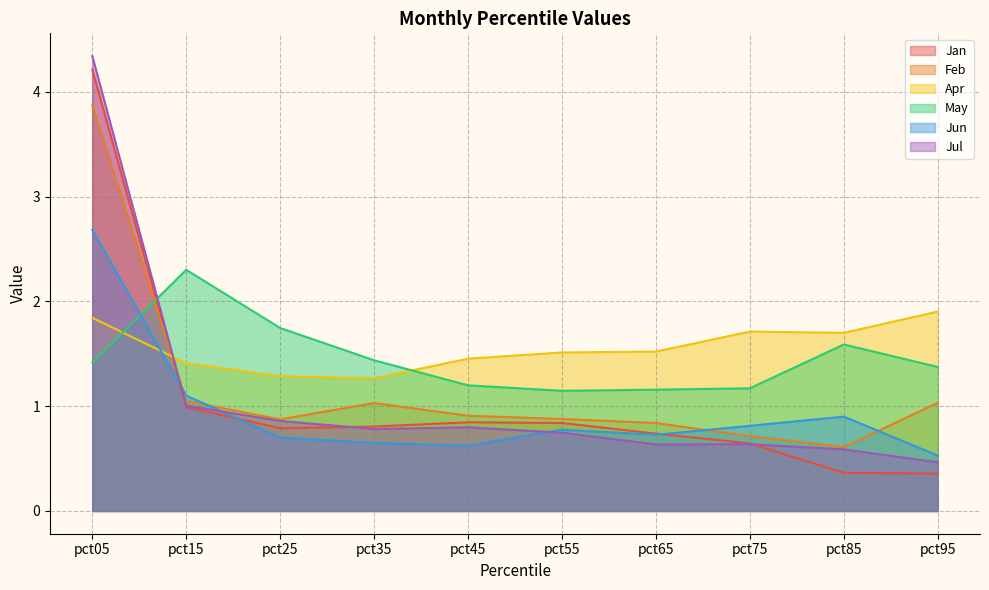

What is the sum of the Apr values at pct15 and pct25?

2.7